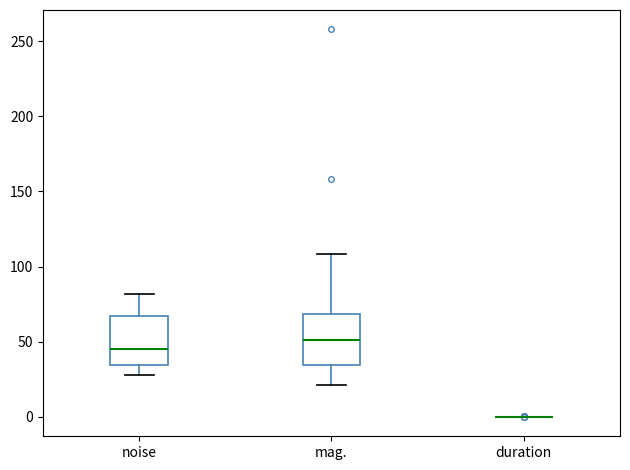

Where does the median line of the box for mag. sit on the y-axis? The values are not printed on the chart, so give them approximately, as read against the axis.

50